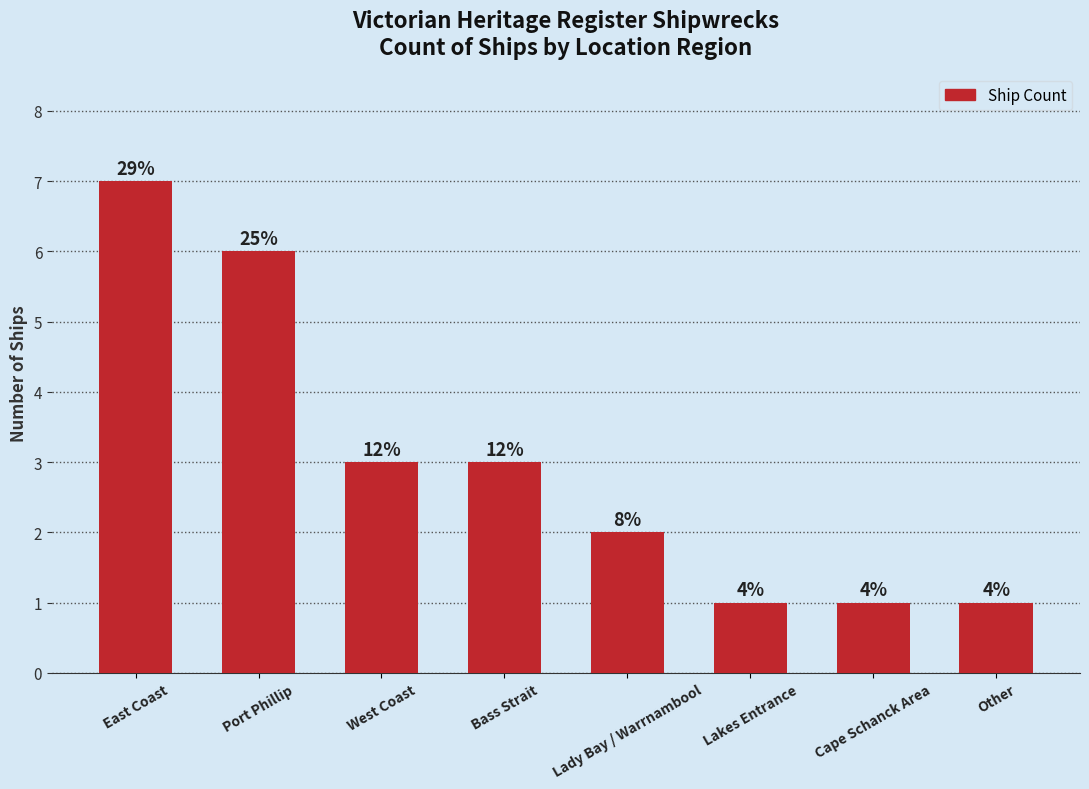

What is the value of the 3rd bar from the left?

3